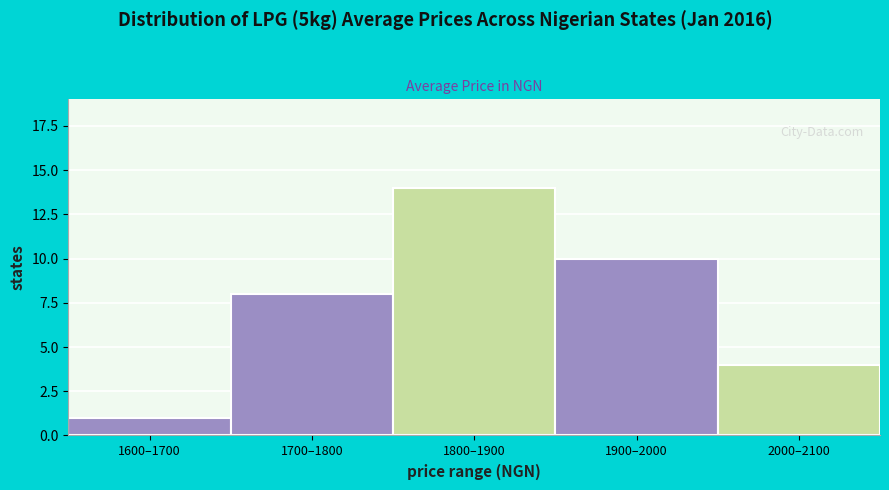

Reading right to left, list all the values displayed in this chart.

2000–2100=4	1900–2000=10	1800–1900=14	1700–1800=8	1600–1700=1